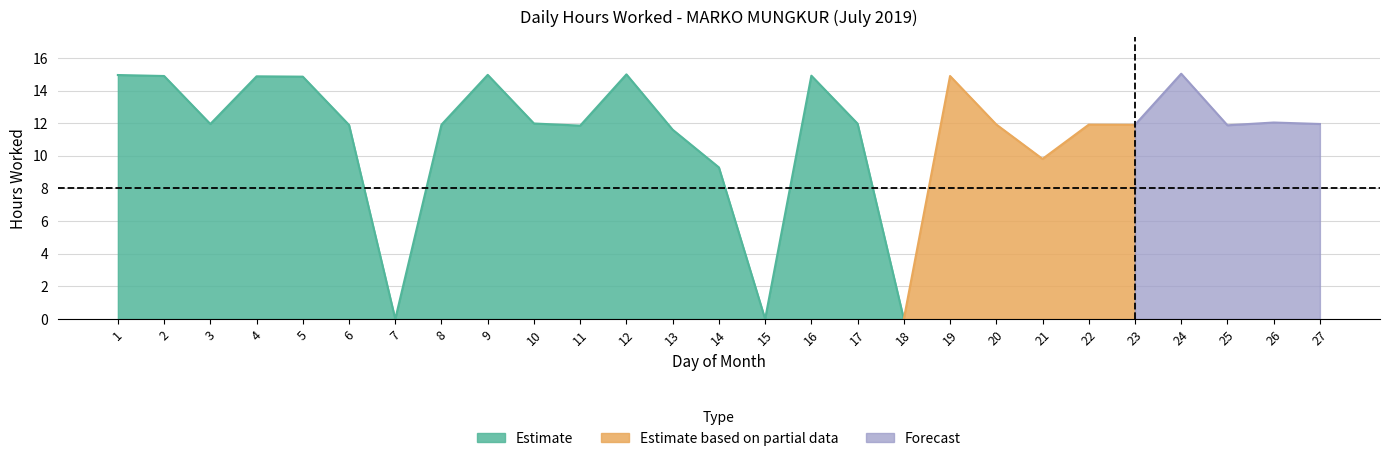

What is the difference between the maximum and minimum values?

15.0